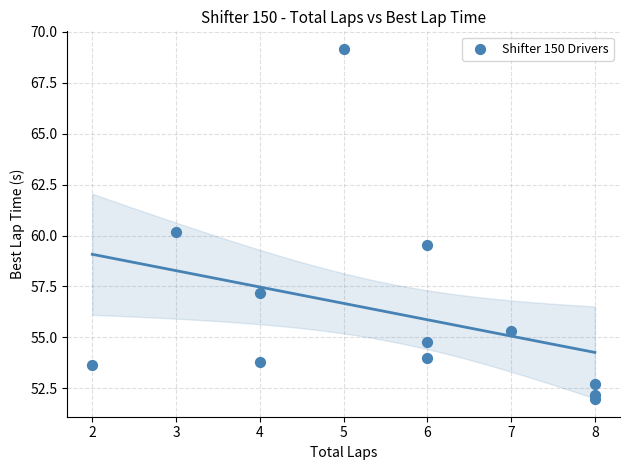

What is the average Y value?

56.2